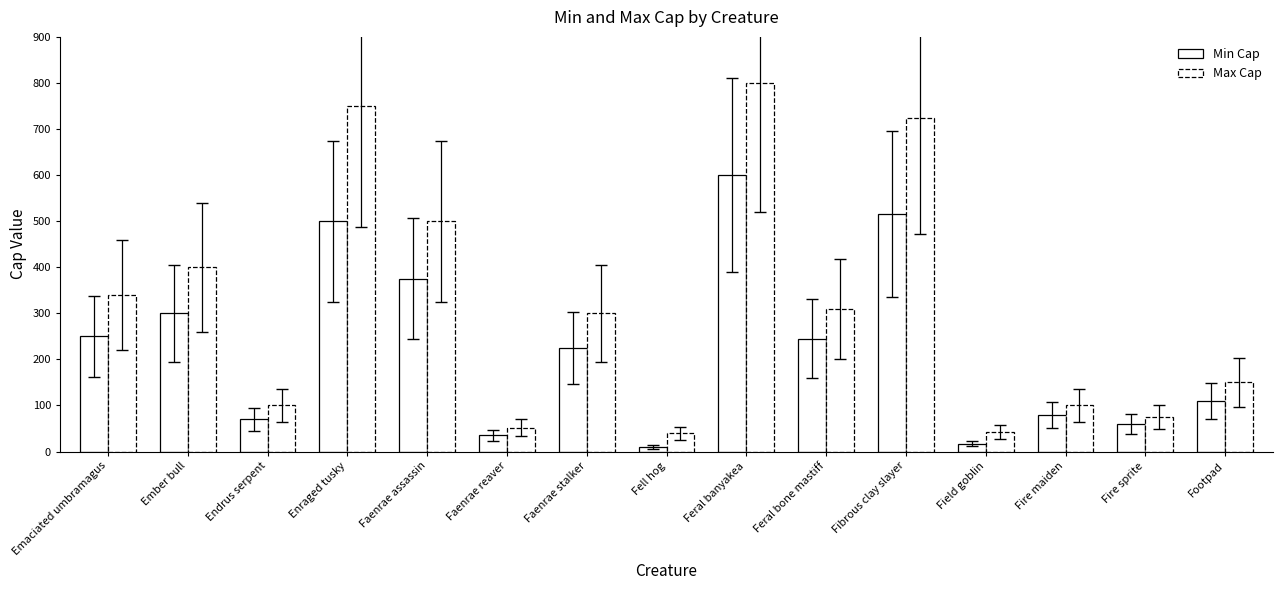

Which series has the largest total across all categories?

Max Cap